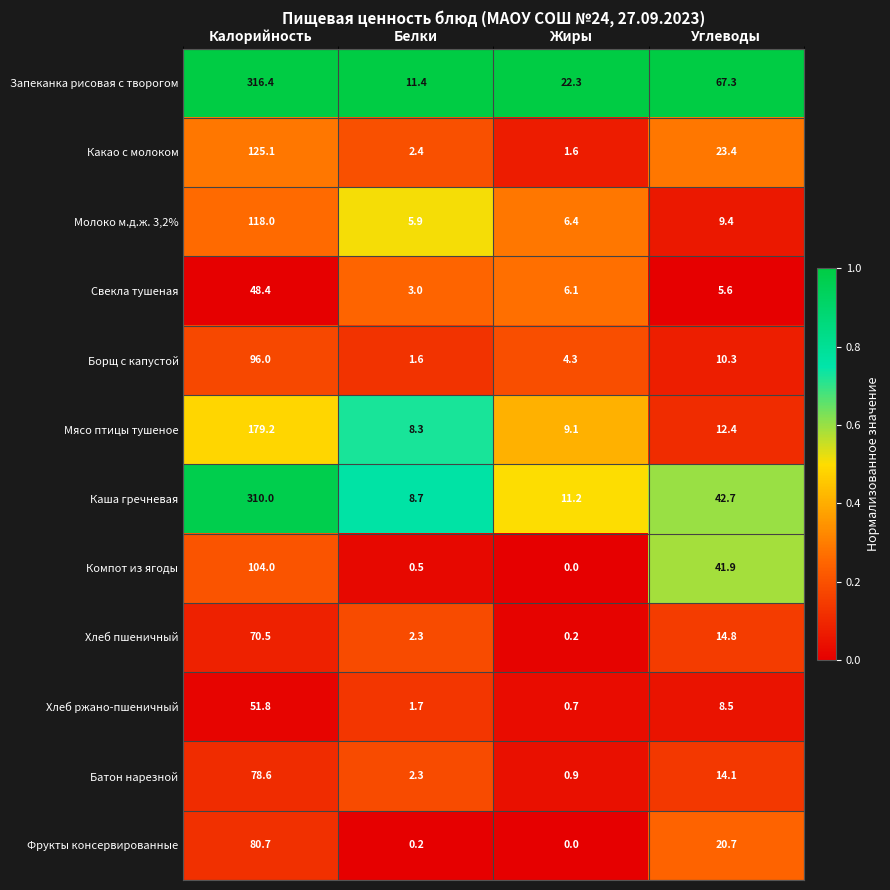

Rank the series by their maximum value, from lowest to highest.

Свекла тушеная, Хлеб ржано-пшеничный, Хлеб пшеничный, Батон нарезной, Фрукты консервированные, Борщ с капустой, Компот из ягоды, Молоко м.д.ж. 3,2%, Какао с молоком, Мясо птицы тушеное, Каша гречневая, Запеканка рисовая с творогом